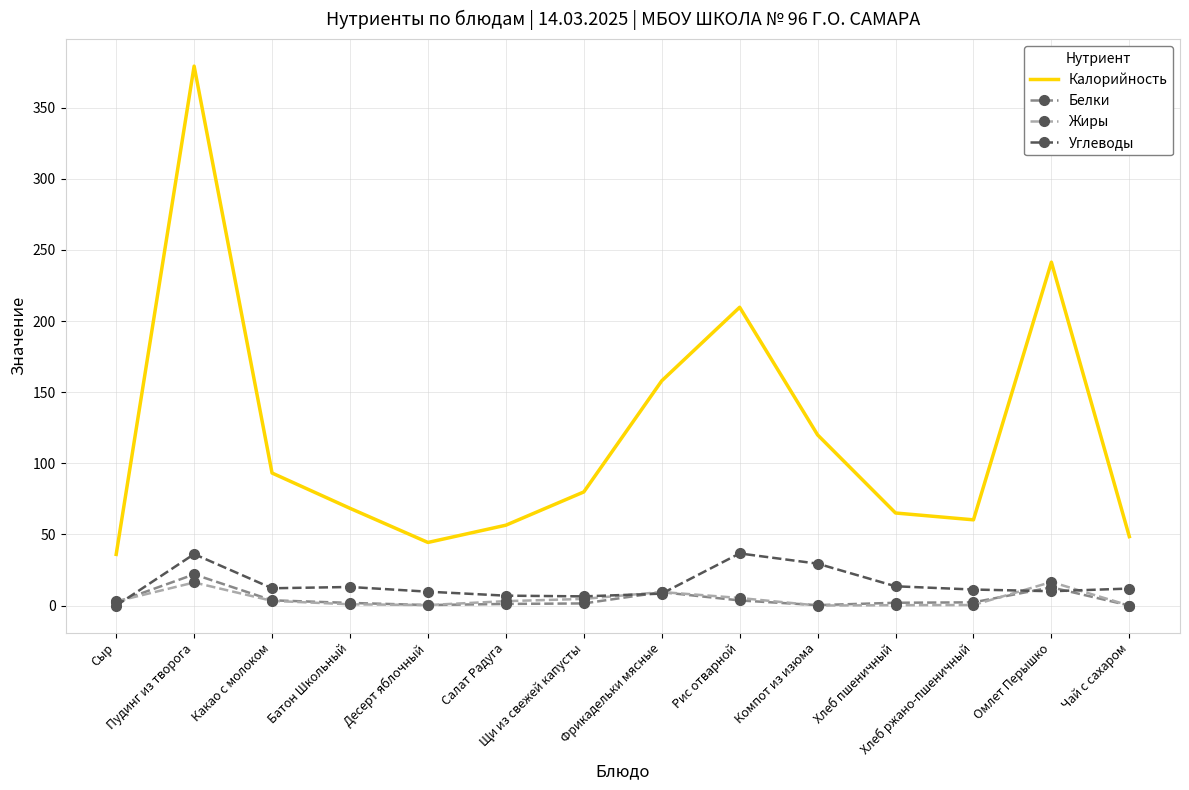

In Жиры, how many points are lower than both neighbors (excluding endpoints)?

2